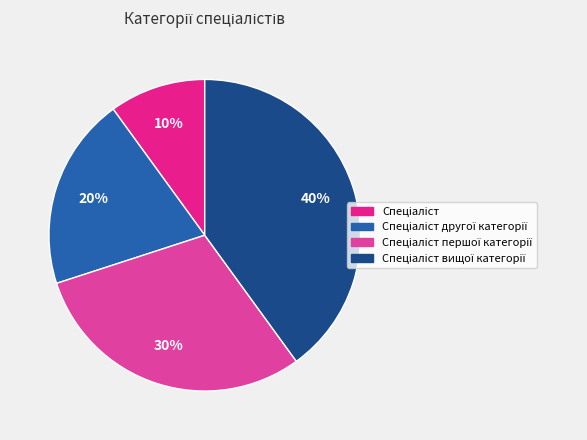

To the nearest percent, what is the difference between the largest and smallest slice percentages?

30%